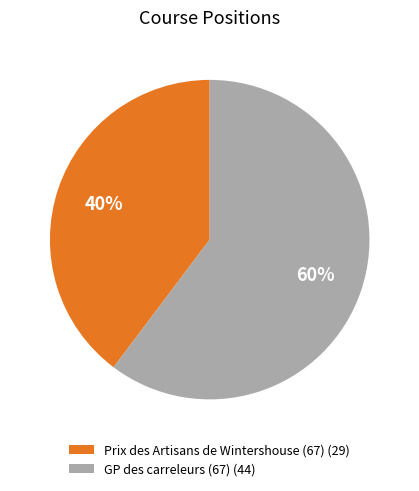

Count the number of slices in the pie.

2